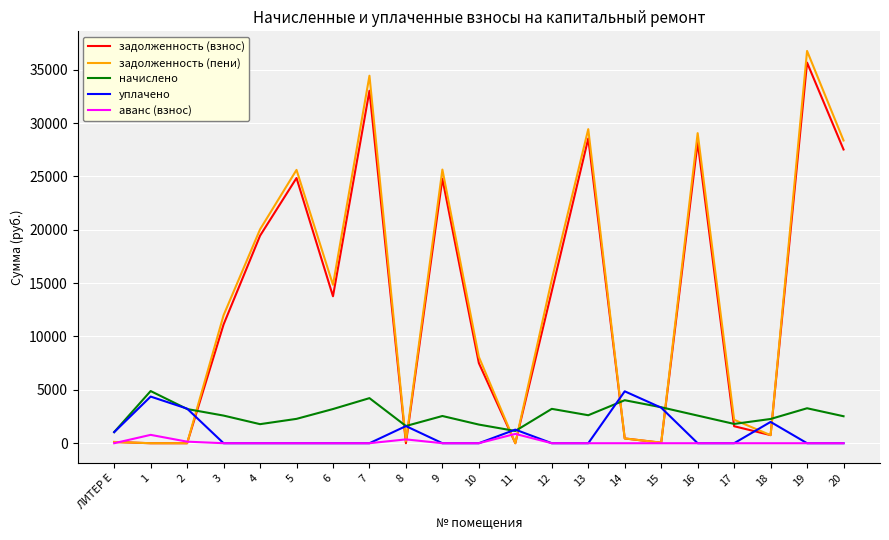

True or false: задолженность (пени) and начислено cross at least once.

True